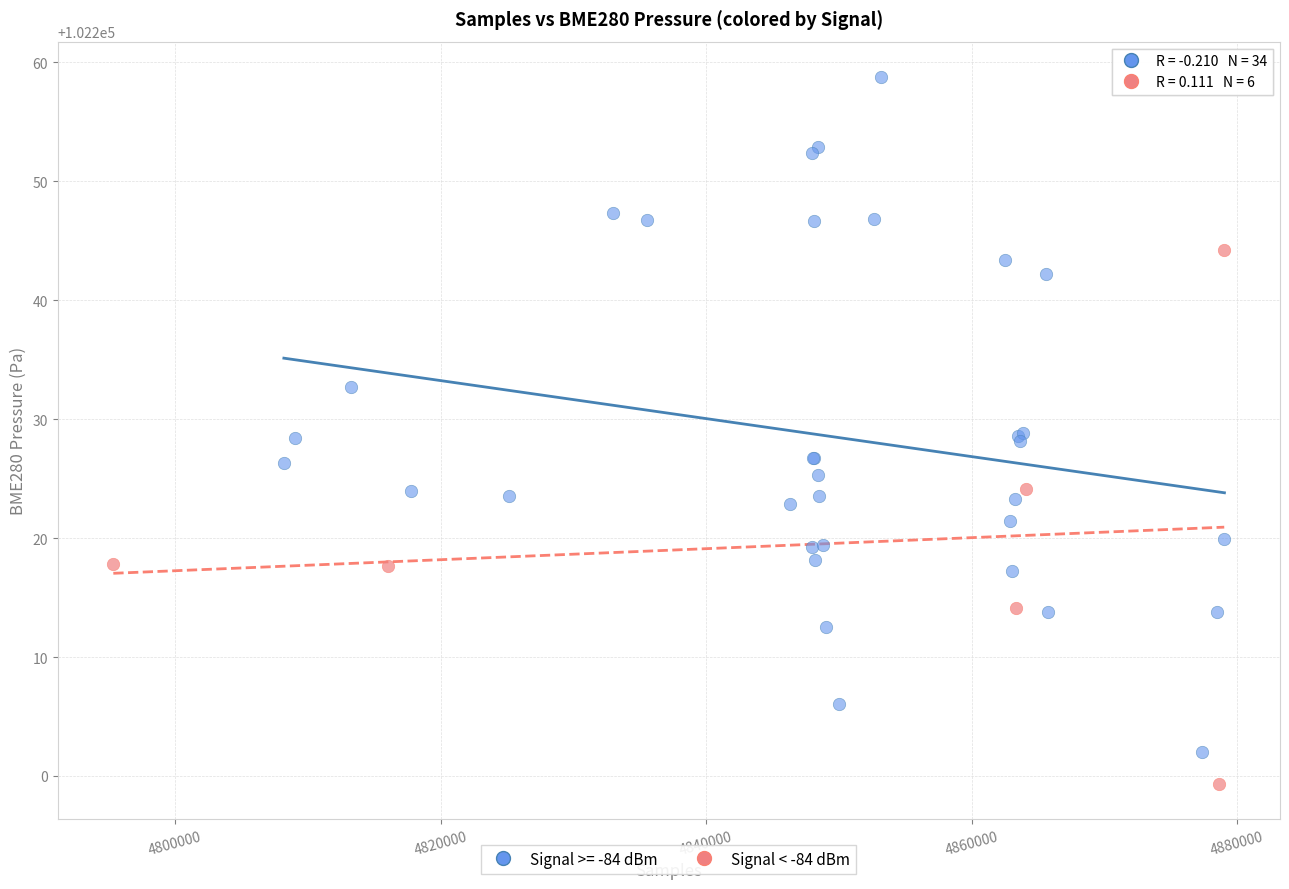

Which series contains the highest Y value?

Signal >= -84 dBm